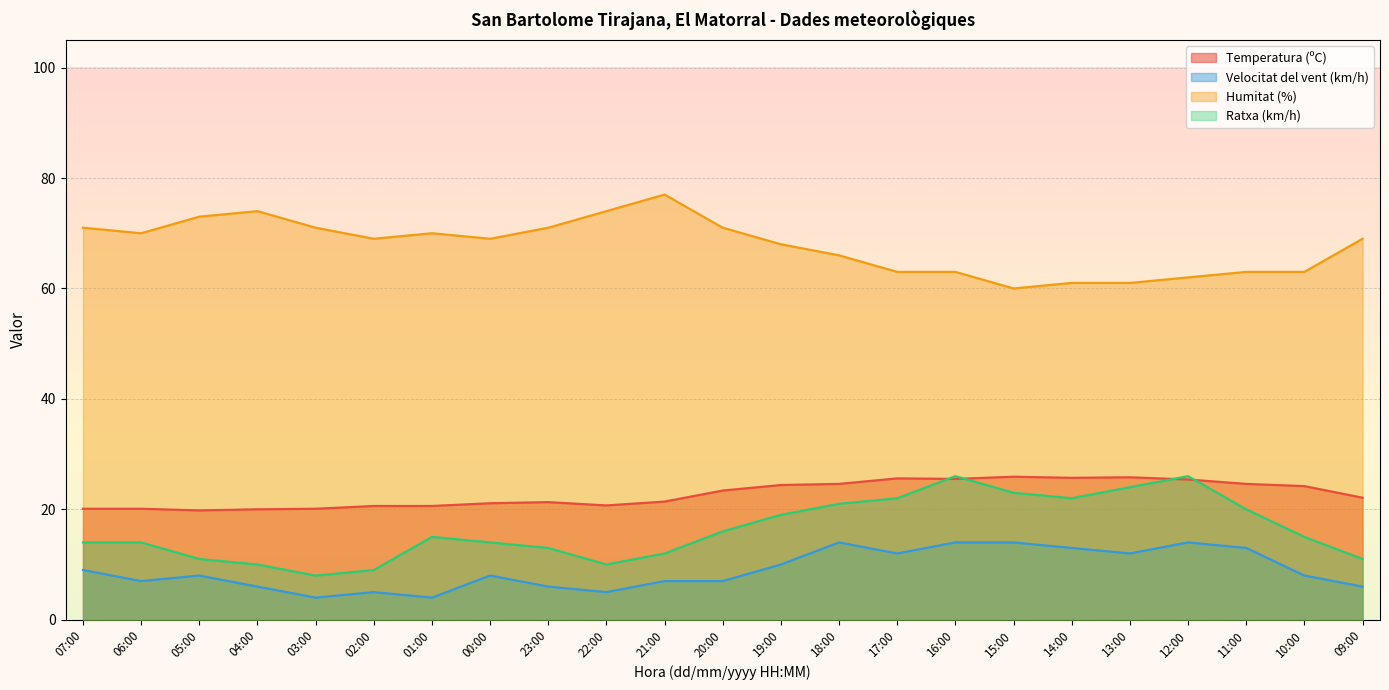

Reading left to right, transcribe all the data shown in this chart.

Temperatura (ºC): 07:00=20.1	06:00=20.1	05:00=19.8	04:00=20.0	03:00=20.1	02:00=20.6	01:00=20.6	00:00=21.1	23:00=21.3	22:00=20.7	21:00=21.4	20:00=23.4	19:00=24.4	18:00=24.6	17:00=25.6	16:00=25.5	15:00=25.9	14:00=25.7	13:00=25.8	12:00=25.4	11:00=24.6	10:00=24.2	09:00=22.1
Velocitat del vent (km/h): 07:00=9.0	06:00=7.0	05:00=8.0	04:00=6.0	03:00=4.0	02:00=5.0	01:00=4.0	00:00=8.0	23:00=6.0	22:00=5.0	21:00=7.0	20:00=7.0	19:00=10.0	18:00=14.0	17:00=12.0	16:00=14.0	15:00=14.0	14:00=13.0	13:00=12.0	12:00=14.0	11:00=13.0	10:00=8.0	09:00=6.0
Humitat (%): 07:00=71.0	06:00=70.0	05:00=73.0	04:00=74.0	03:00=71.0	02:00=69.0	01:00=70.0	00:00=69.0	23:00=71.0	22:00=74.0	21:00=77.0	20:00=71.0	19:00=68.0	18:00=66.0	17:00=63.0	16:00=63.0	15:00=60.0	14:00=61.0	13:00=61.0	12:00=62.0	11:00=63.0	10:00=63.0	09:00=69.0
Ratxa (km/h): 07:00=14.0	06:00=14.0	05:00=11.0	04:00=10.0	03:00=8.0	02:00=9.0	01:00=15.0	00:00=14.0	23:00=13.0	22:00=10.0	21:00=12.0	20:00=16.0	19:00=19.0	18:00=21.0	17:00=22.0	16:00=26.0	15:00=23.0	14:00=22.0	13:00=24.0	12:00=26.0	11:00=20.0	10:00=15.0	09:00=11.0